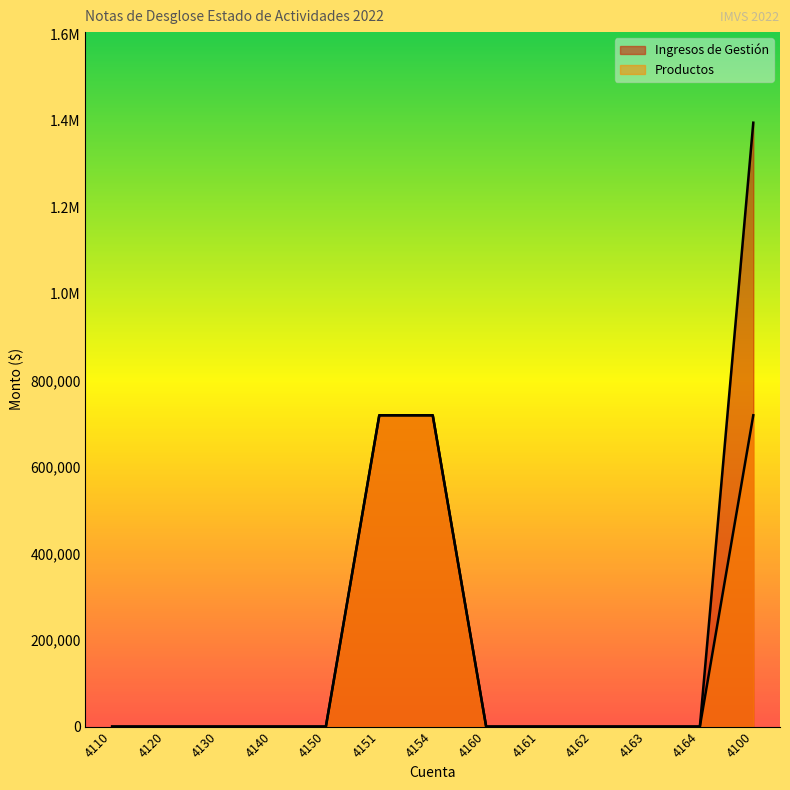

What is the label of the 11th point from the left?

4163